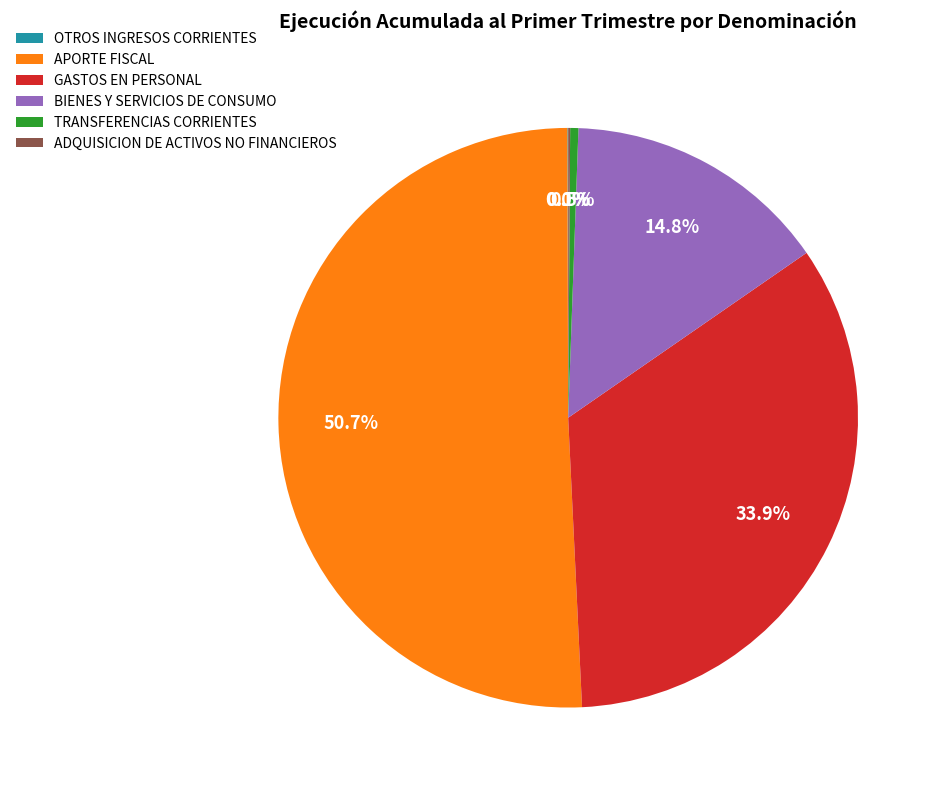

Which category has the biggest portion of the pie?

APORTE FISCAL